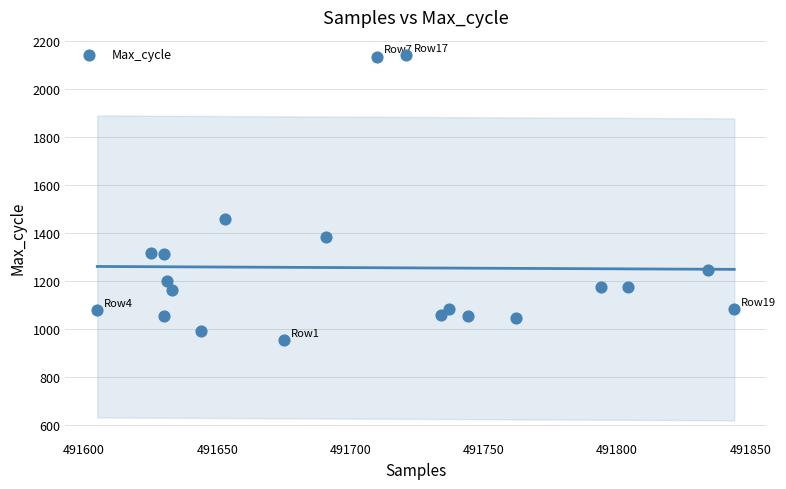

What is the range of Y values (max minus min)?

1186